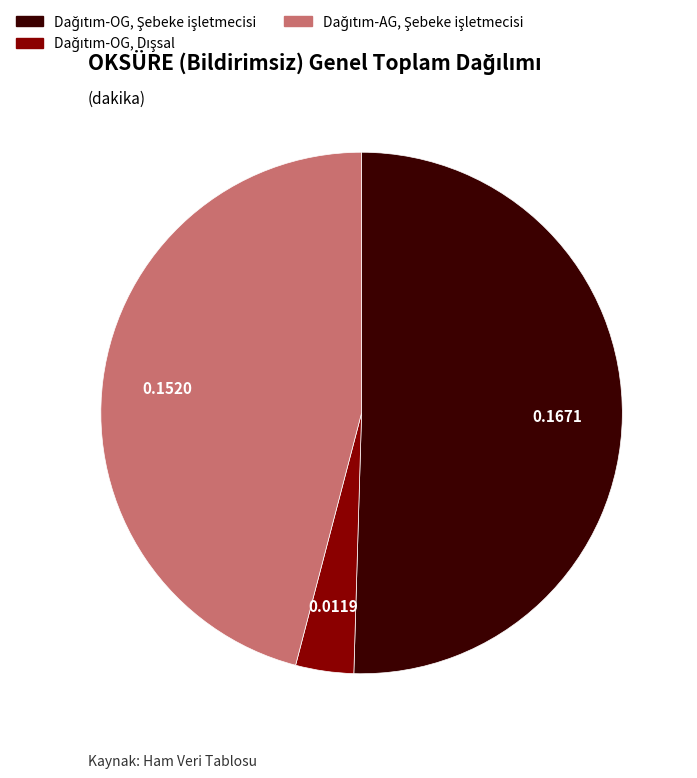

Is there any slice that represents more than half of the pie?

Yes